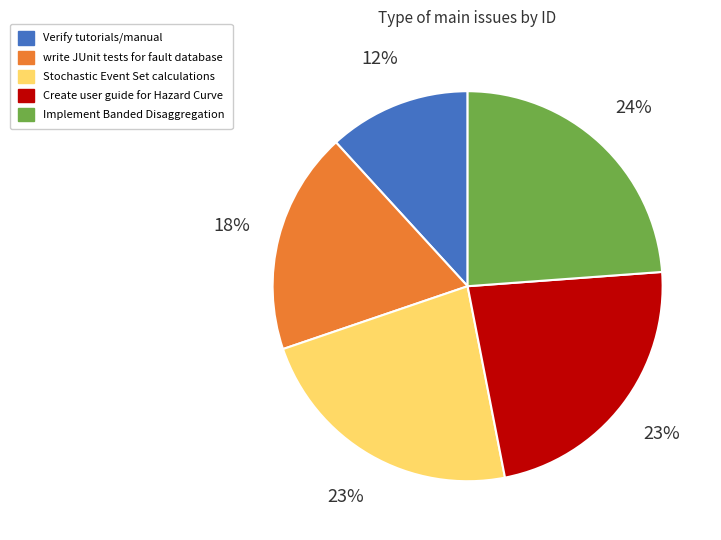

What percentage is the Stochastic Event Set calculations slice, to the nearest percent?

23%